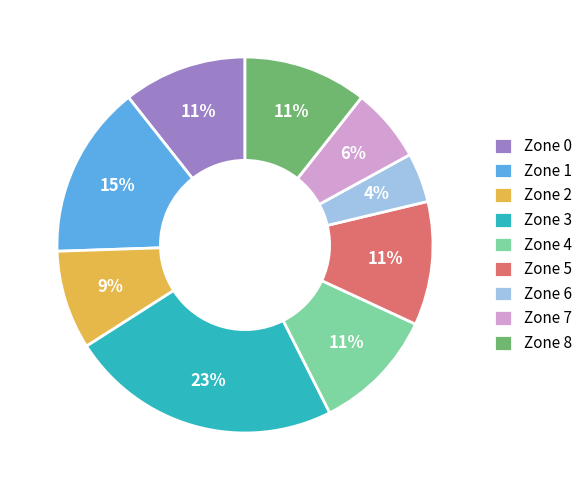

Which slice is the smallest?

Zone 6